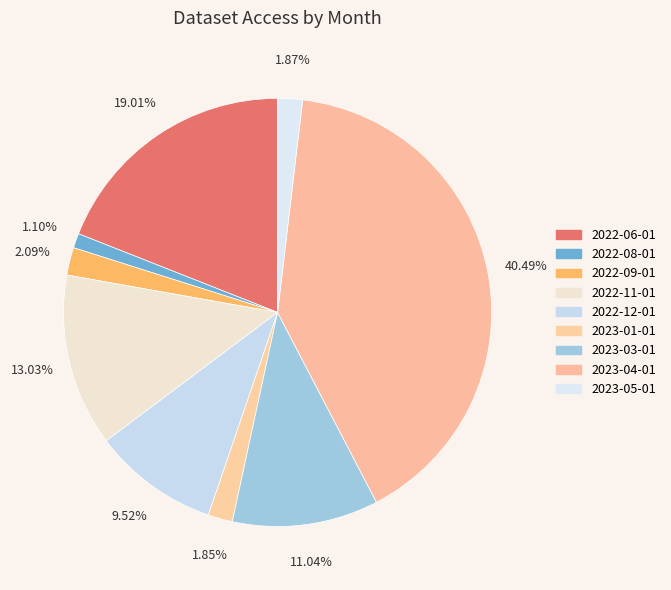

To the nearest percent, what is the combined percentage of 2022-12-01 and 2023-04-01?

50%